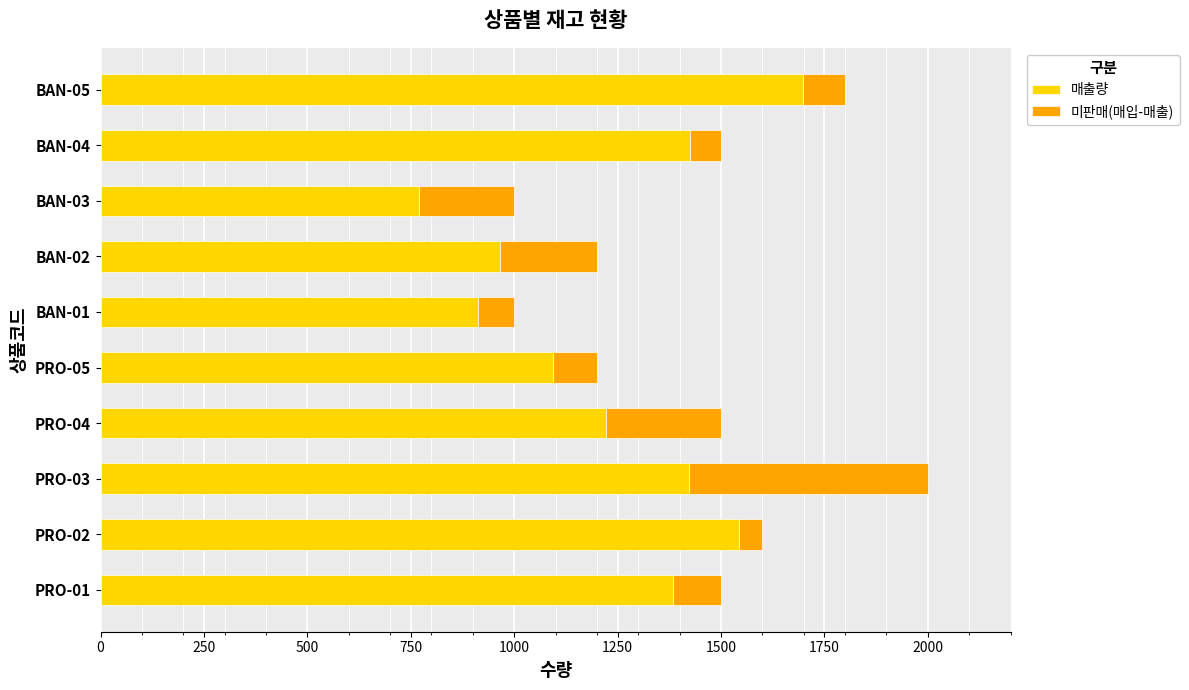

Which category has the highest value in the 매출량 series?

BAN-05